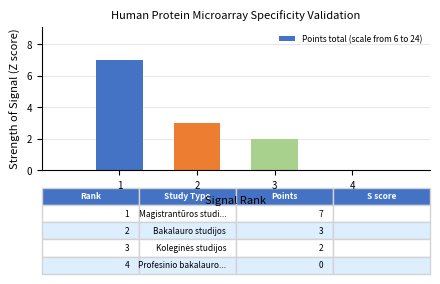

What is the sum of all values?

12